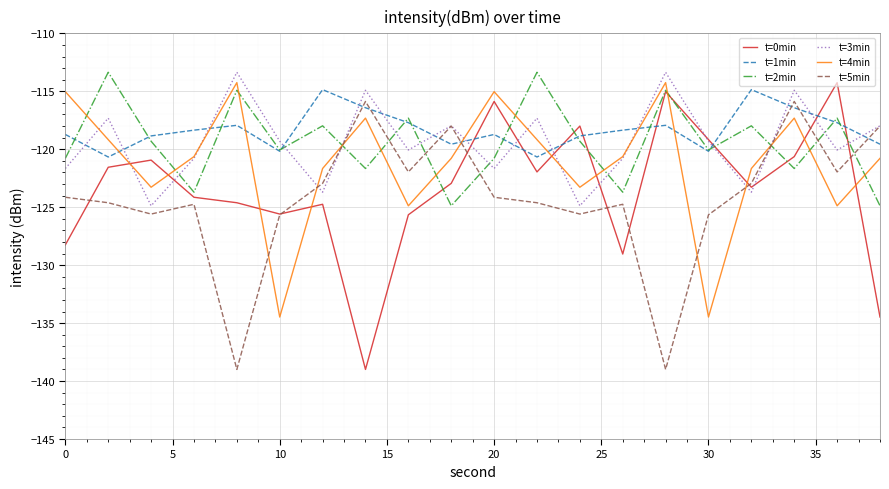

How many intersections are there between t=3min and t=2min?

11